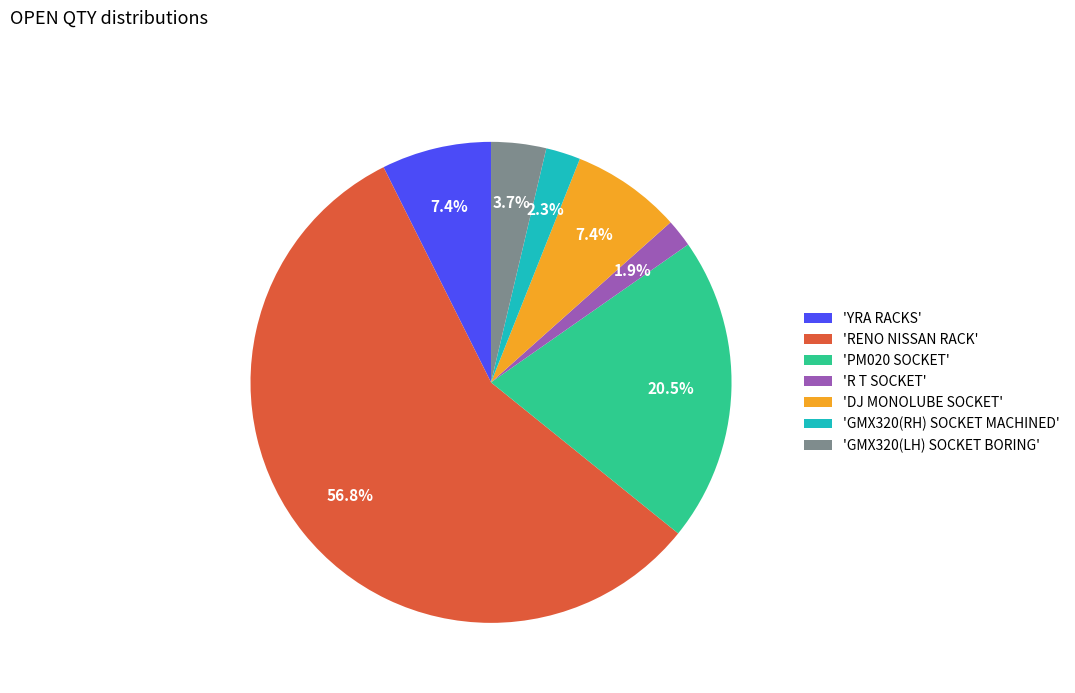

What is the largest slice in the pie chart?

'RENO NISSAN RACK'